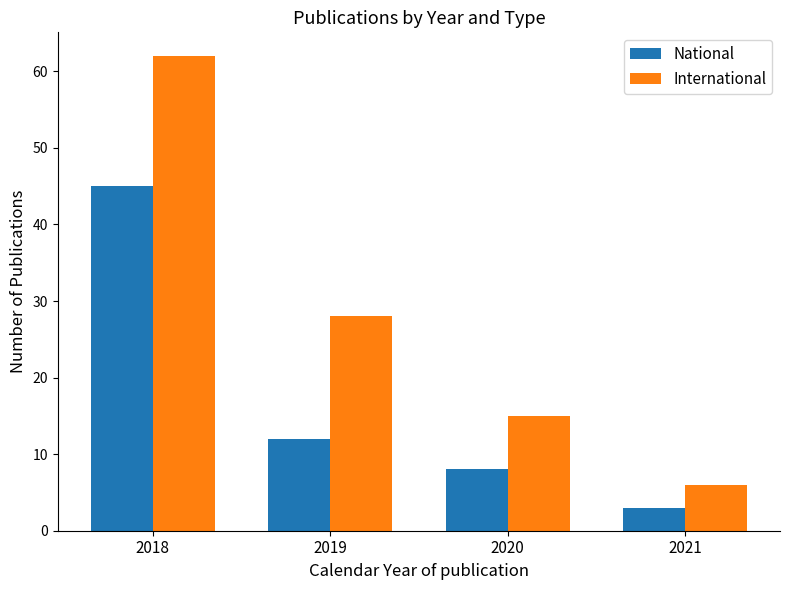

Which series has the widest spread of values?

International